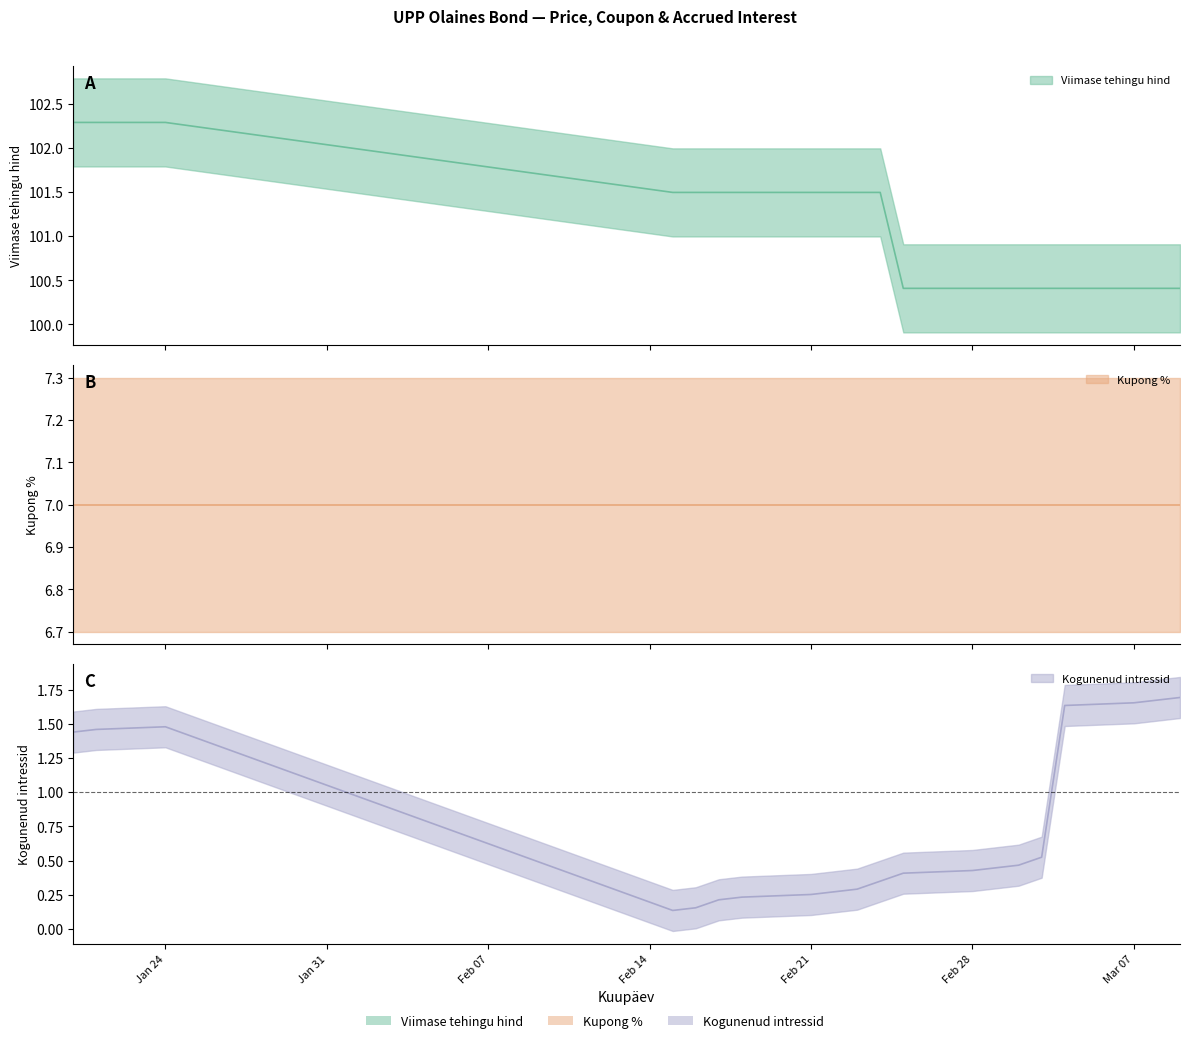

What is the value of the Kupong % point at the 9th from the left?

7.0